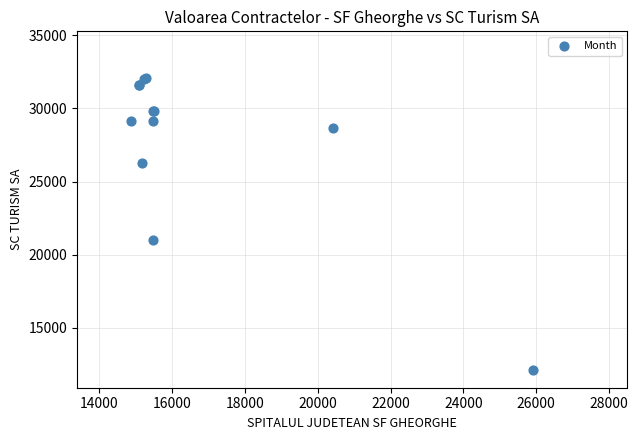

What Y value in the scatter plot is closest to 22087?

21026.0